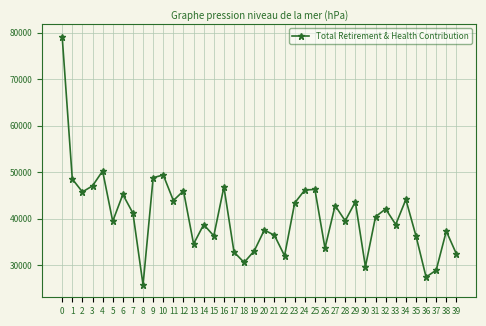

The value at 20 is 37551. True or false?

True